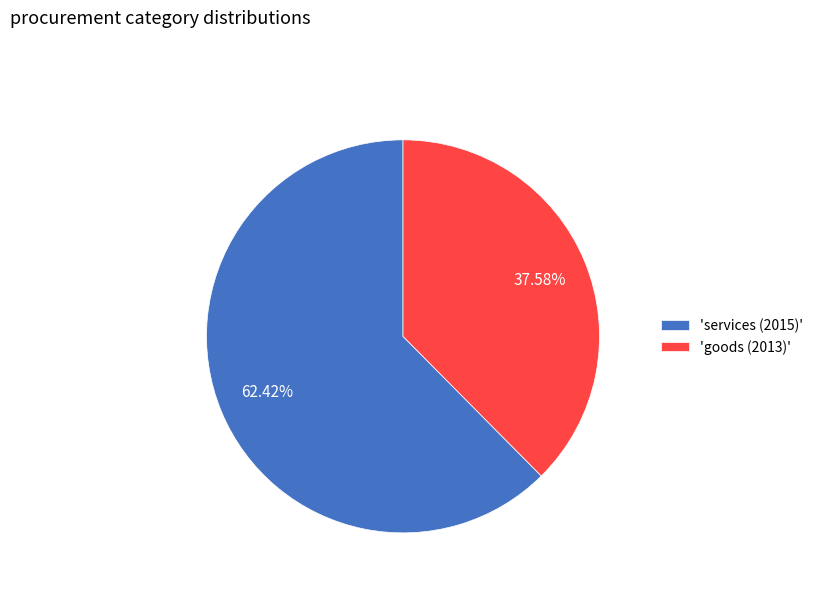

Rank the categories by value from highest to lowest.

'services (2015)', 'goods (2013)'